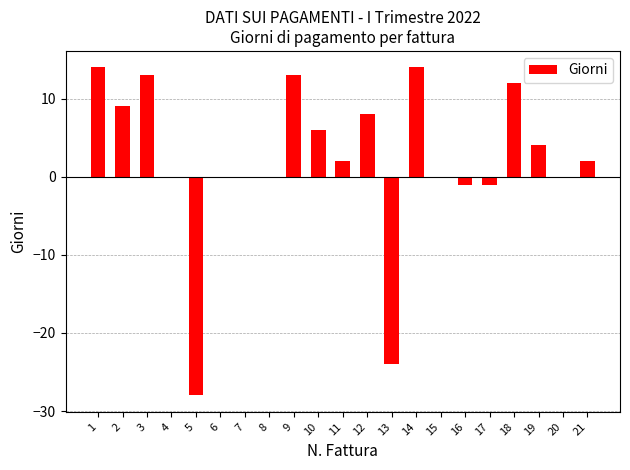

What is the greatest value displayed?

14